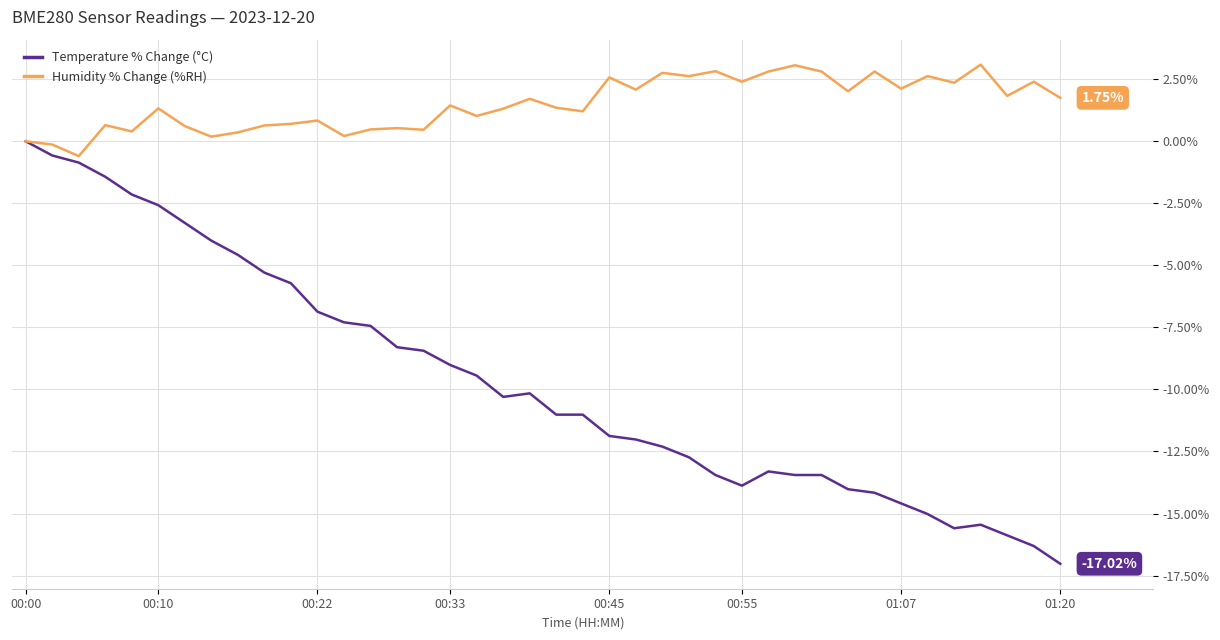

Rank the series by their maximum value, from highest to lowest.

Humidity % Change (%RH), Temperature % Change (°C)